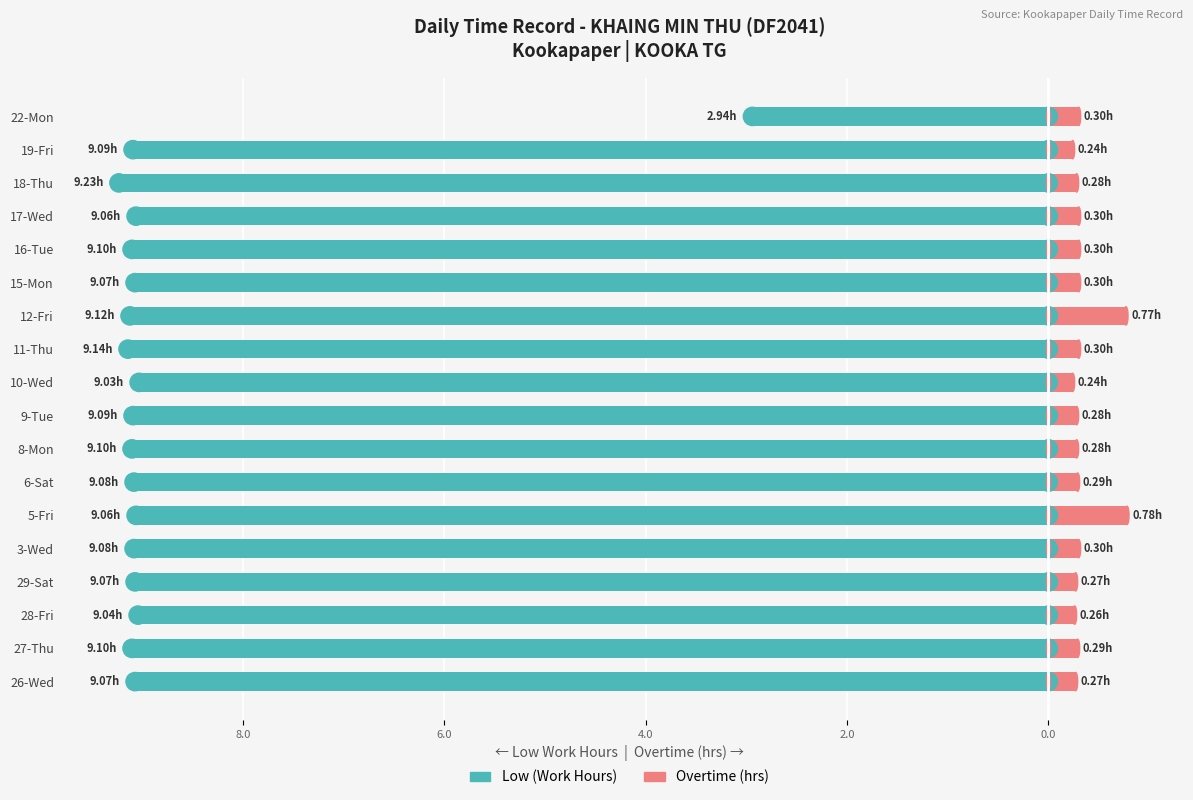

Count the Overtime (hrs) values in the range 0 to 1.

18